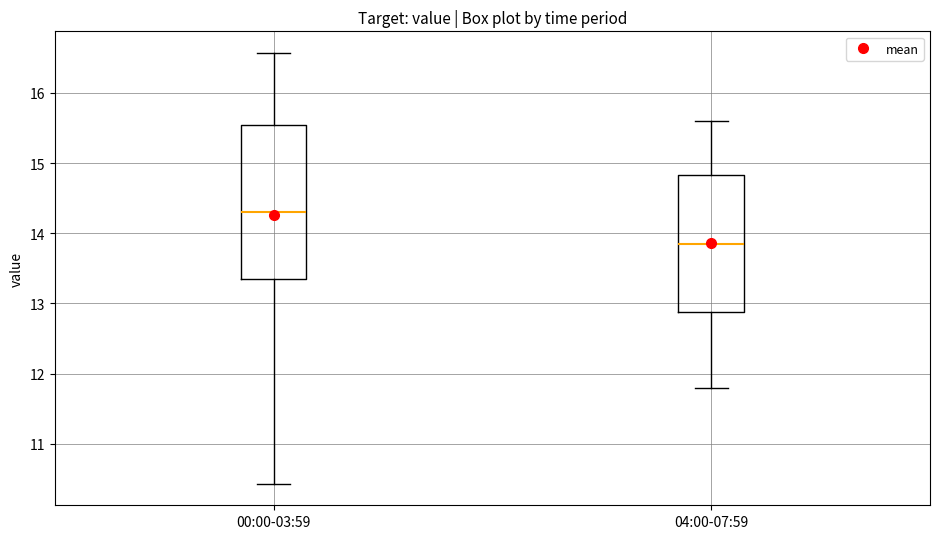

Comparing the boxes themselves (not the whiskers), which one is the tallest?

00:00-03:59